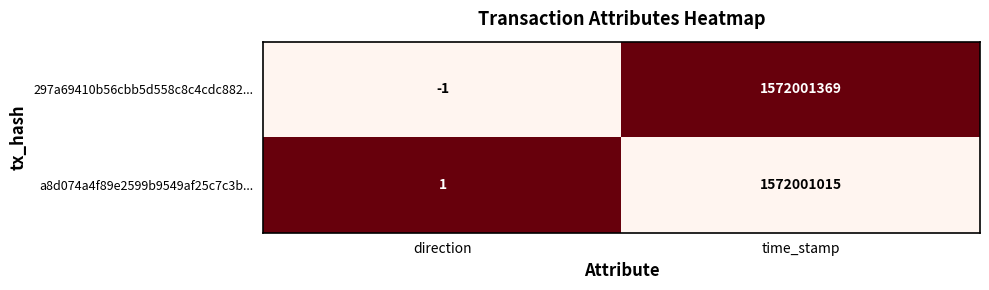

What is the sum of all a8d074a4f89e2599b9549af25c7c3b... values?

1572001016